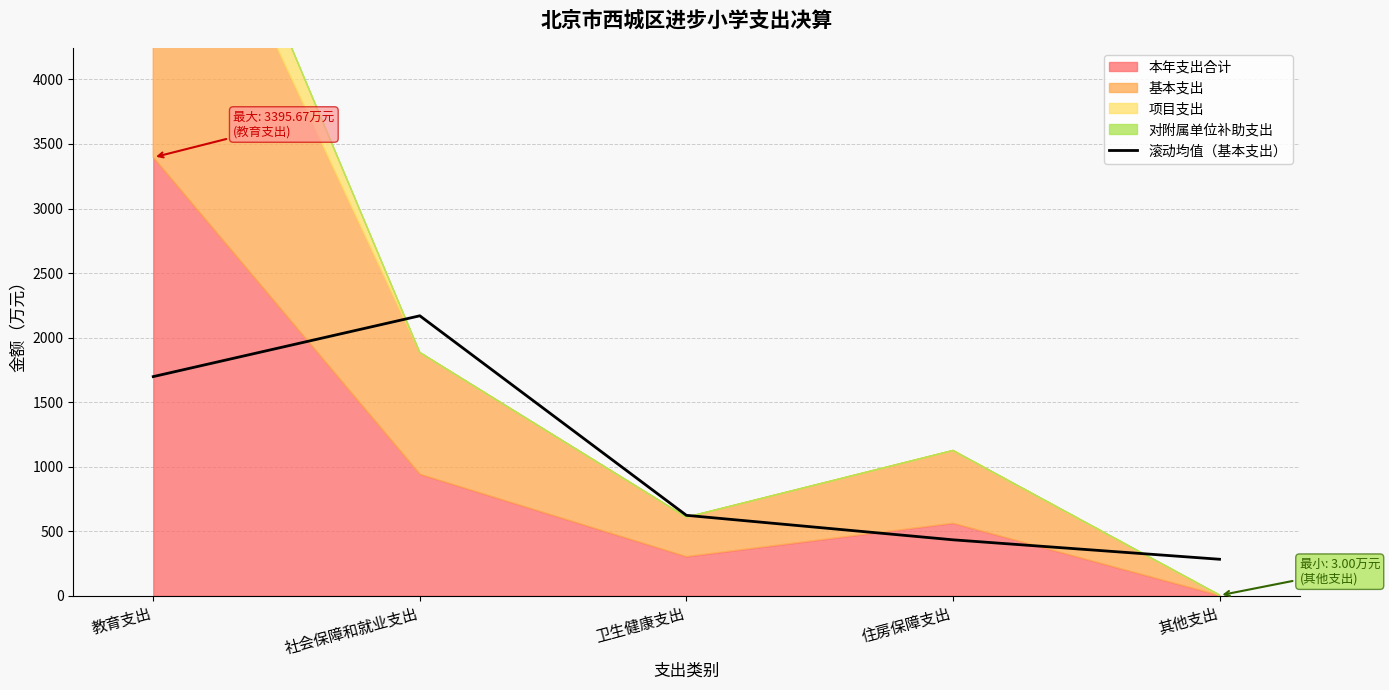

Reading left to right, extract all data points from this chart.

教育支出=1697.8	社会保障和就业支出=2168.9	卫生健康支出=623.3	住房保障支出=433.5	其他支出=282.9